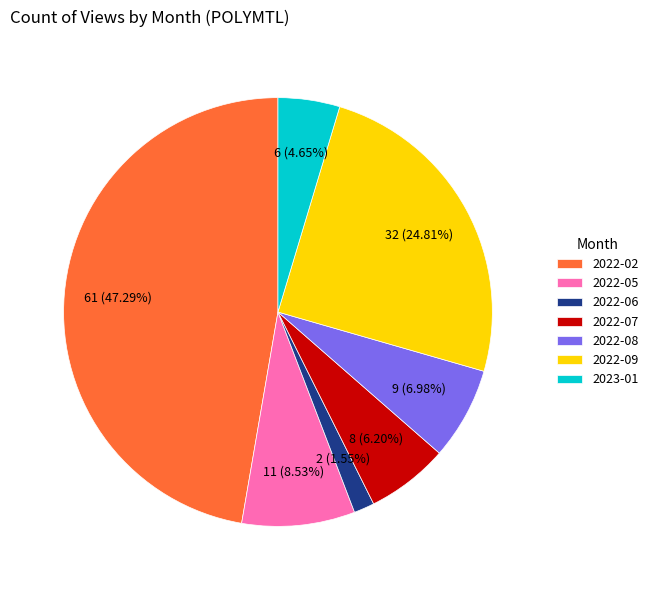

How many segments does this pie chart have?

7